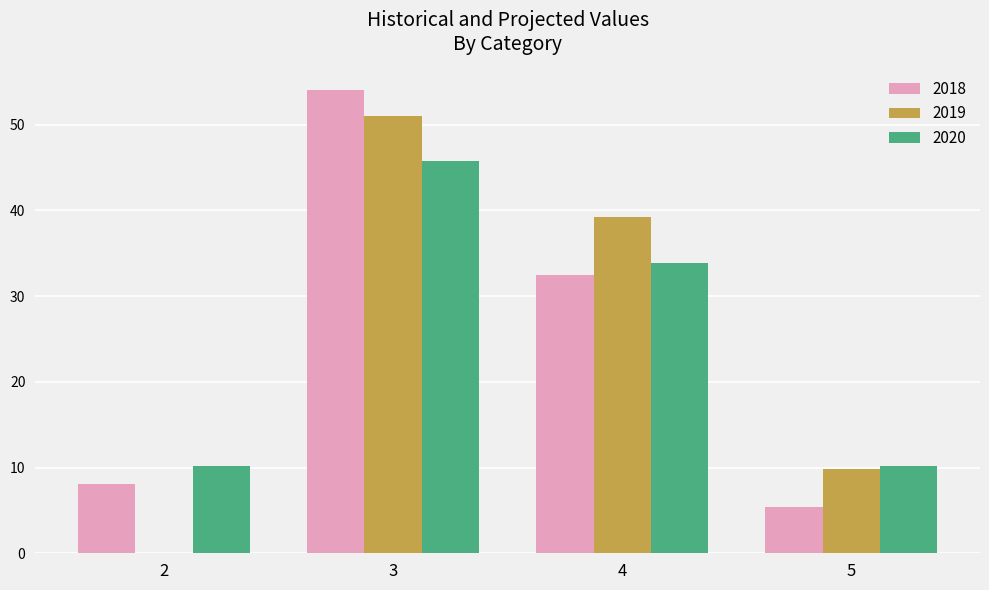

Is the value of 2019 at 3 greater than the value of 2018 at 3?

No